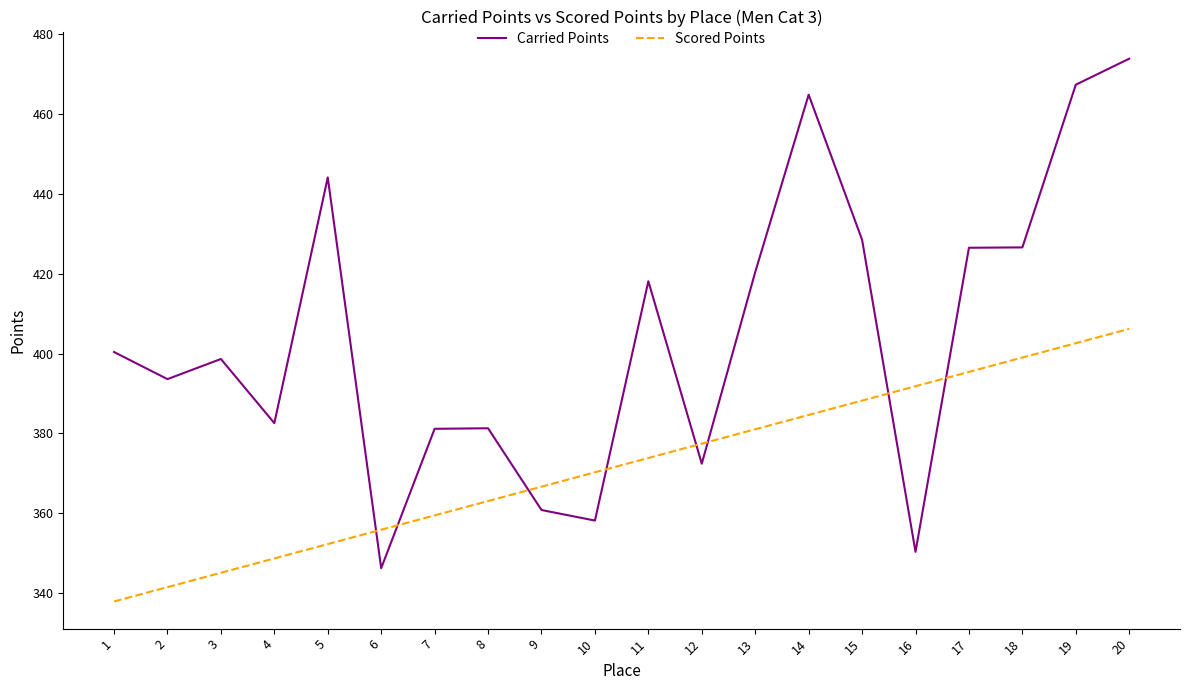

What is the maximum value shown in the chart?

473.9